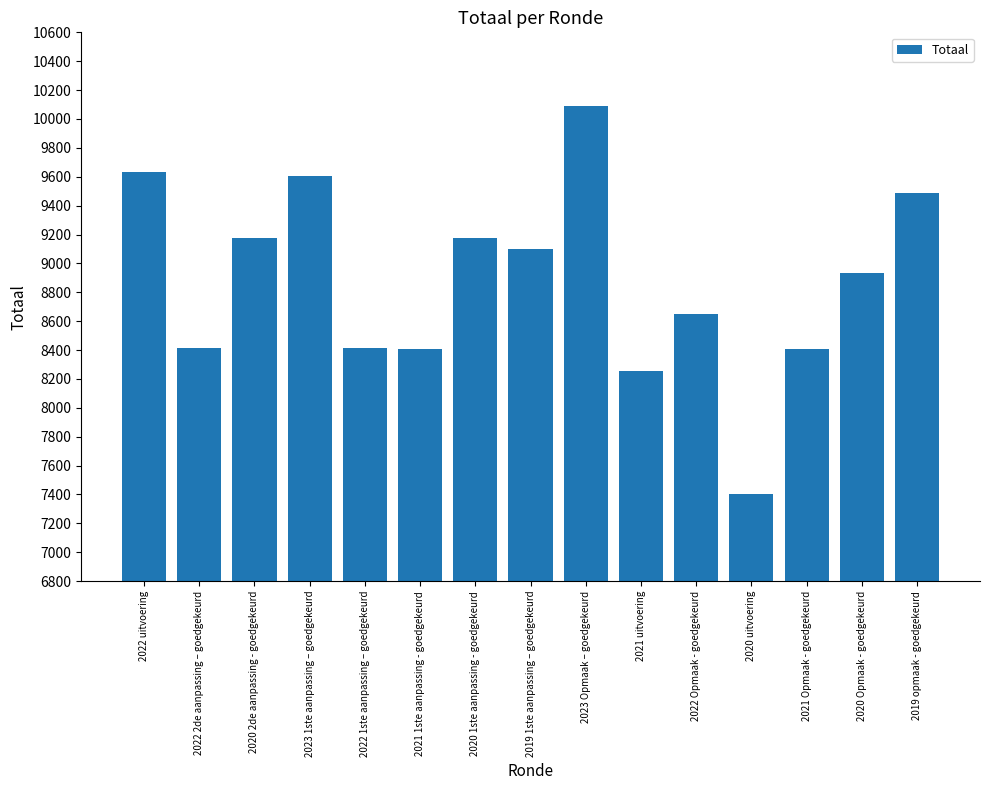

What is the greatest value displayed?

10092